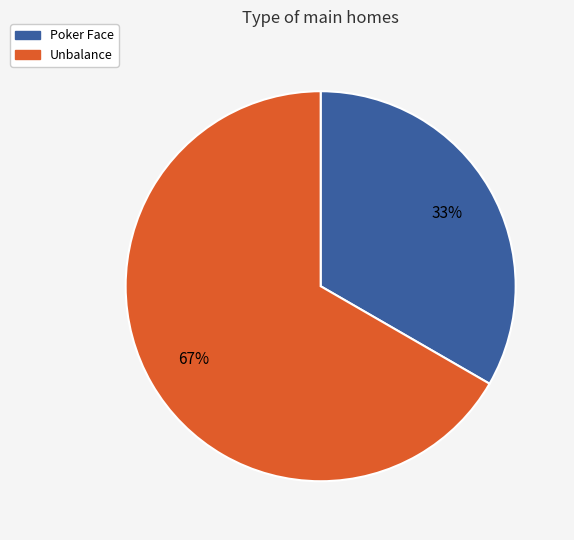

Which slice represents more than half of the pie?

Unbalance